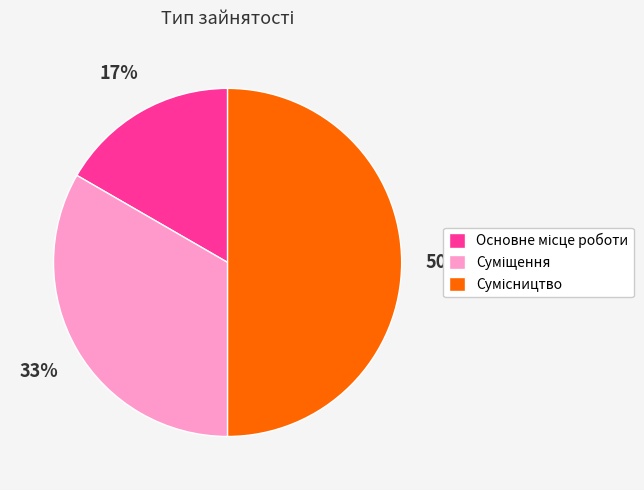

To the nearest percent, what is the difference between the largest and smallest slice percentages?

33%